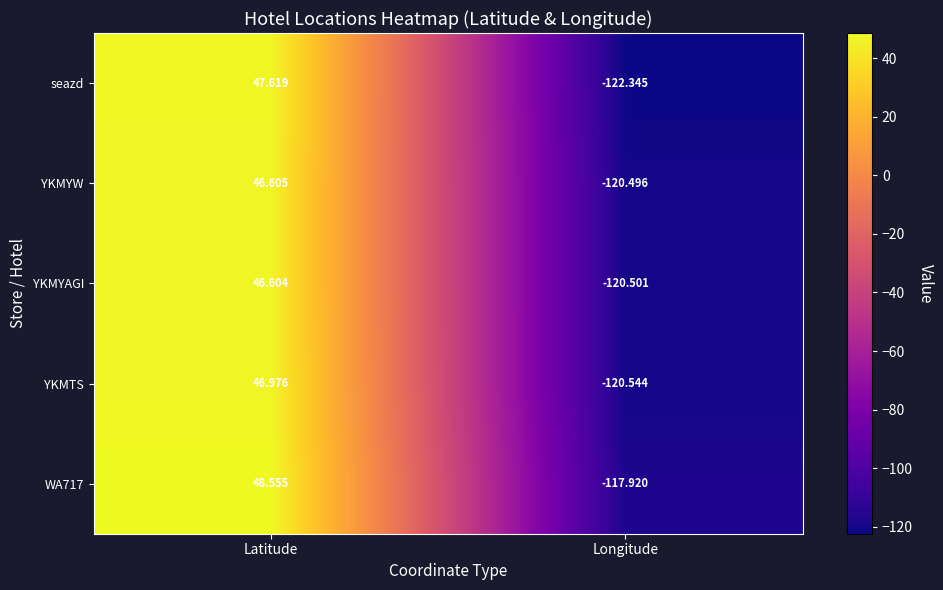

Which category has the lowest value in the YKMYAGI series?

Longitude